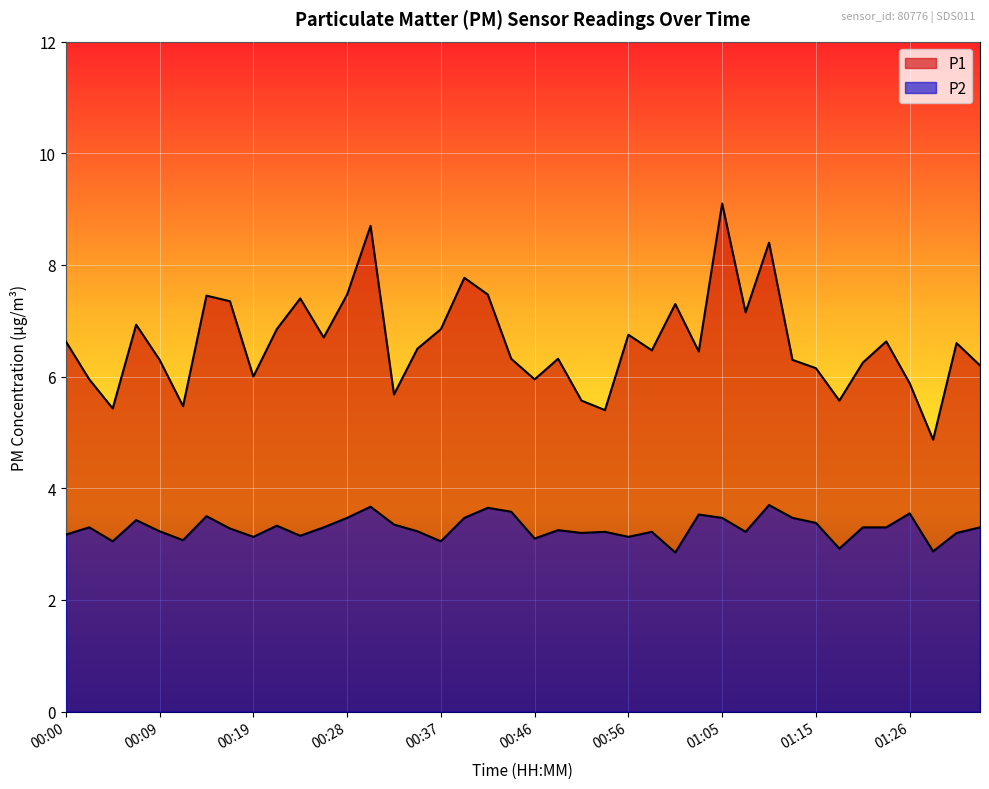

How many values in the P2 series exceed 3?

37